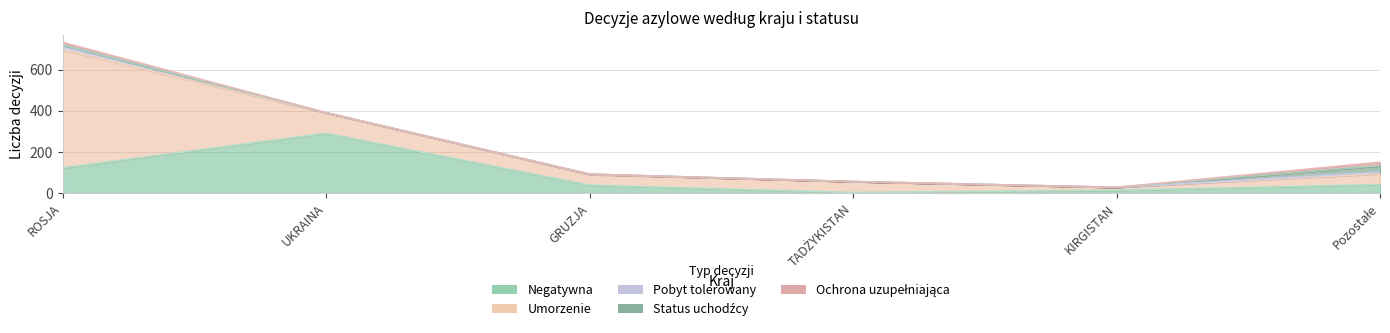

How many values in the Pobyt tolerowany series are below 2?

3